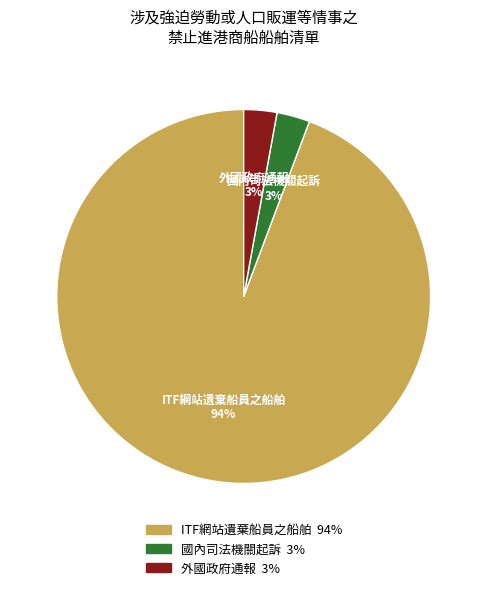

Is it true that 外國政府通報 is 3% of the pie?

True